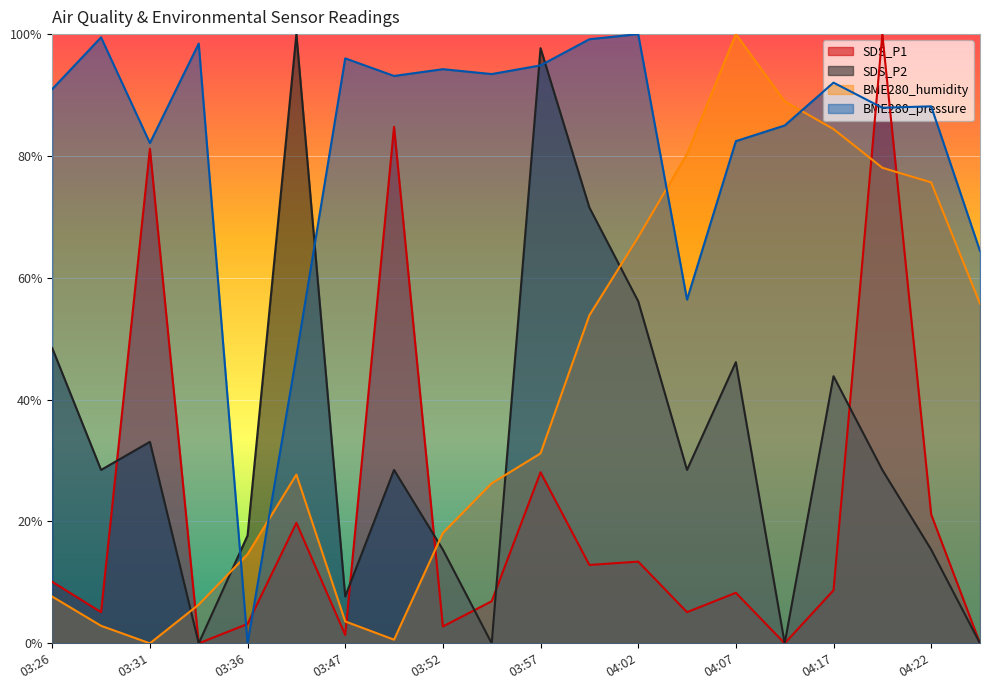

At how many categories does at least one series exceed 0?

20